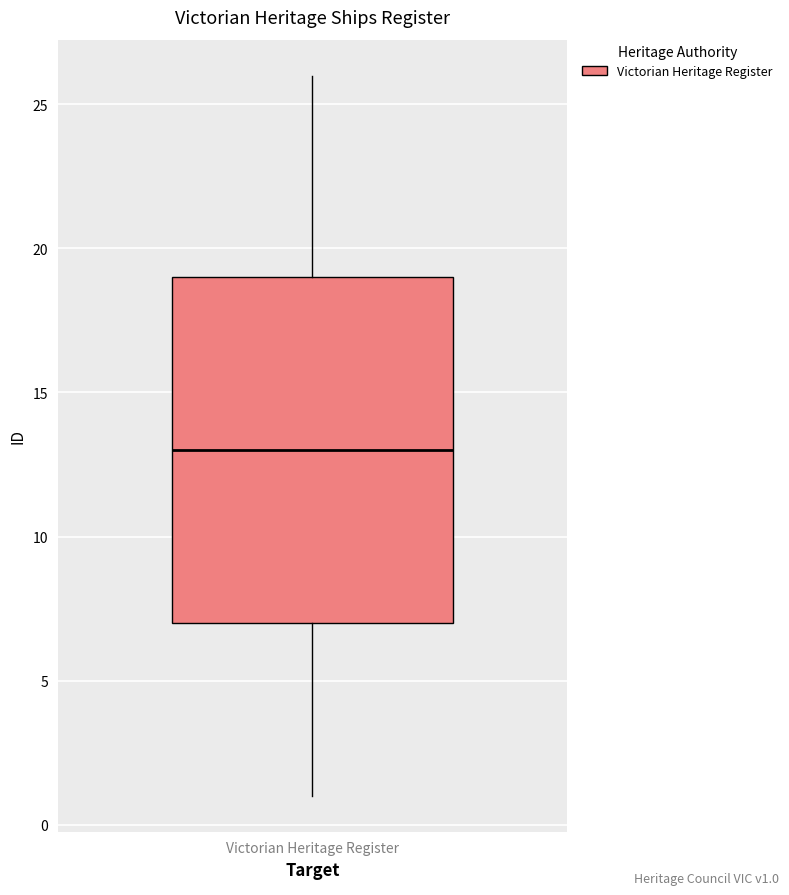

Where does the median line of the box for Victorian Heritage Register sit on the y-axis? The values are not printed on the chart, so give them approximately, as read against the axis.

13